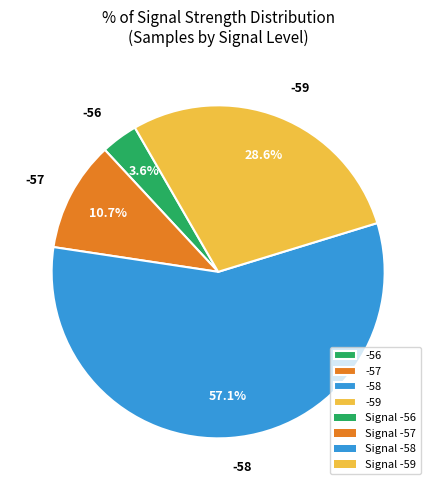

Count the number of slices in the pie.

4